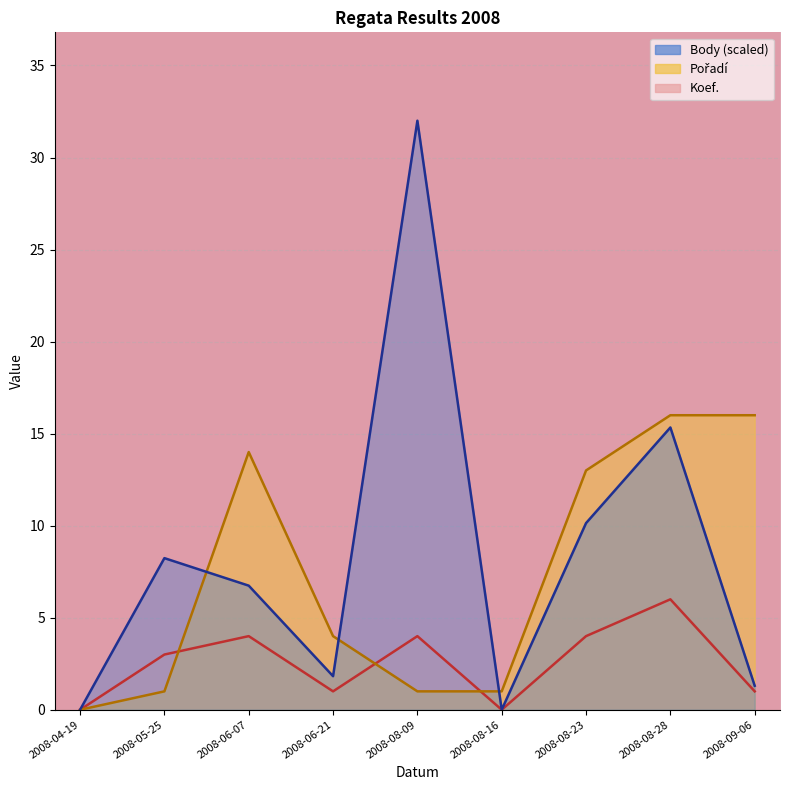

In Body, how many points are higher than both neighbors (excluding endpoints)?

3